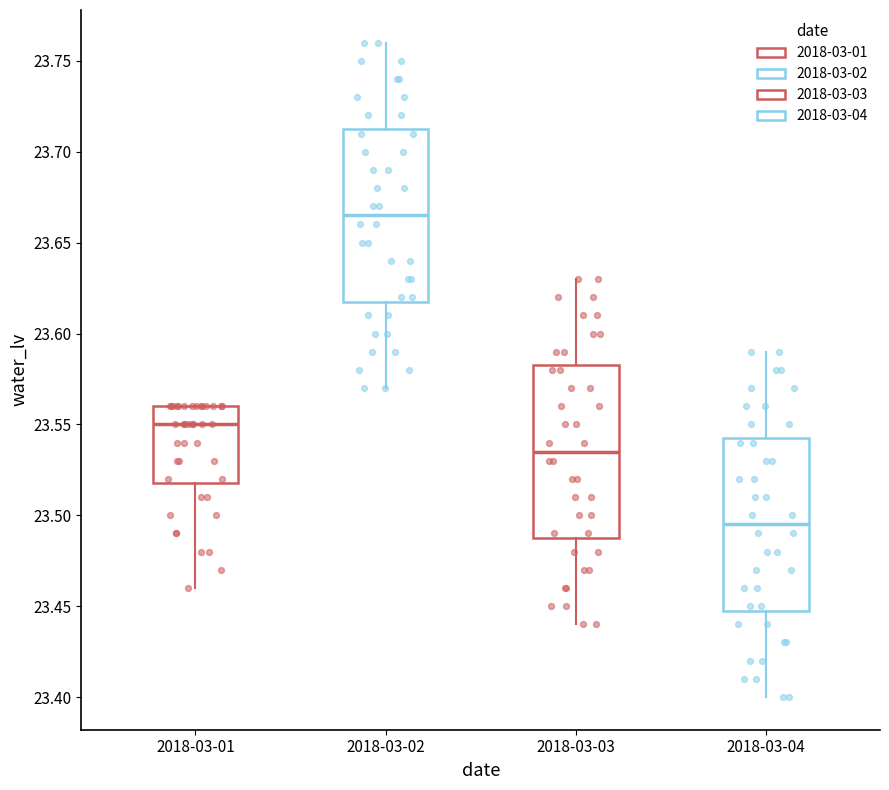

Which box's median line is the highest?

2018-03-02